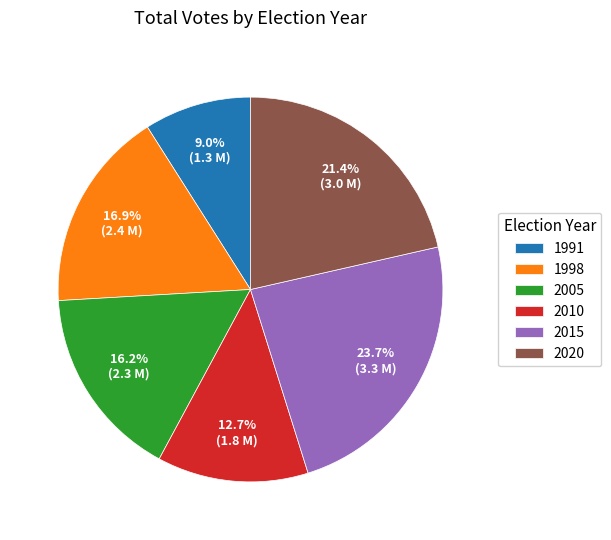

To the nearest percent, what is the average slice percentage?

17%